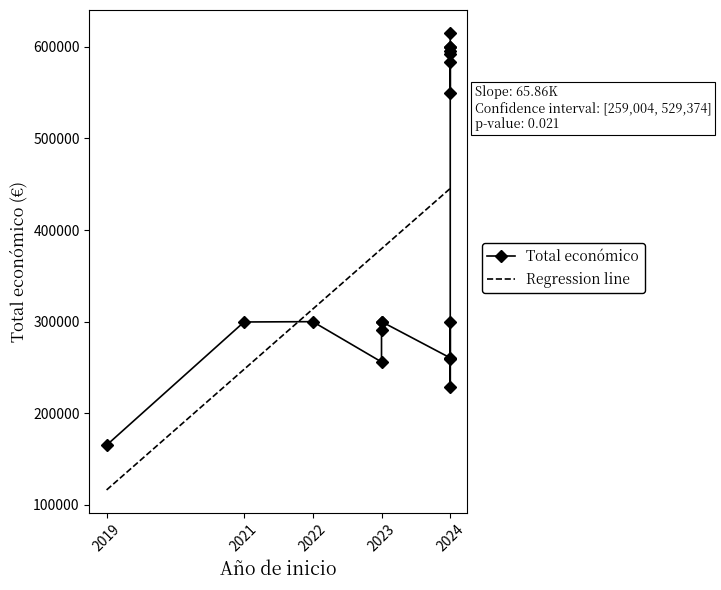

Between 2023 and 2024, which is larger?

2024